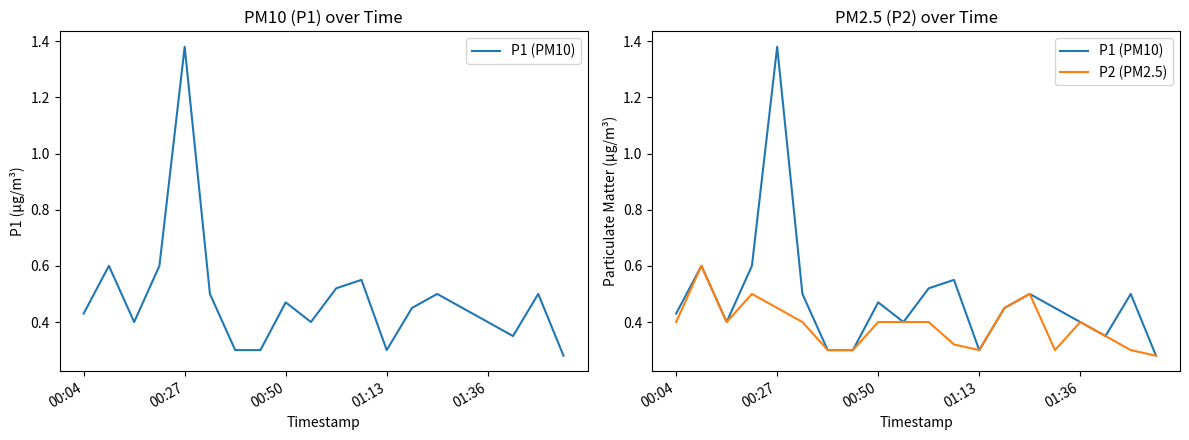

What is the sum of all P1 (PM10) values?

9.7